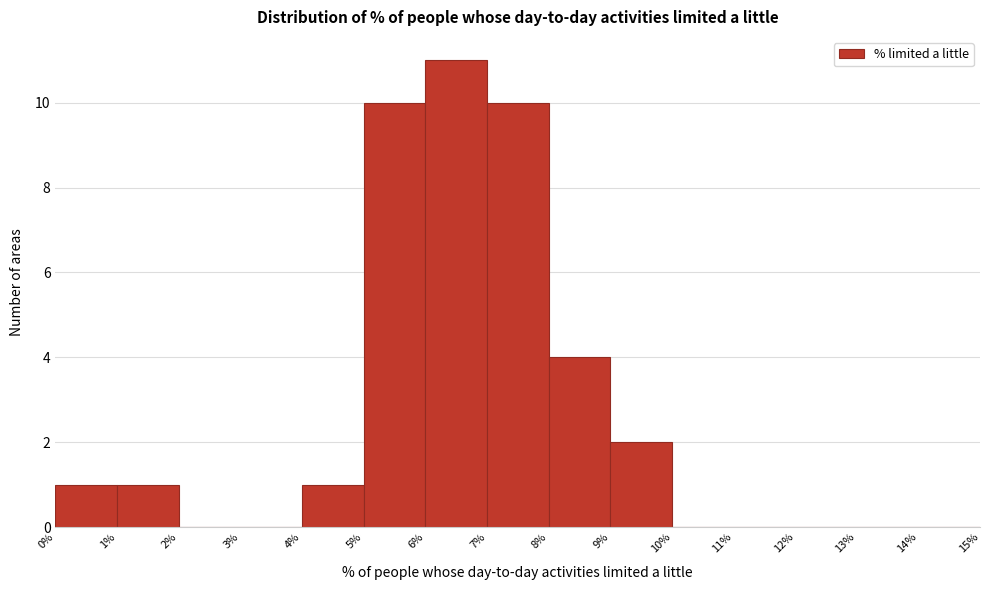

What is the height of the bar covering 6% to 7% on the x-axis? The values are not printed on the chart, so give them approximately, as read against the axis.

11